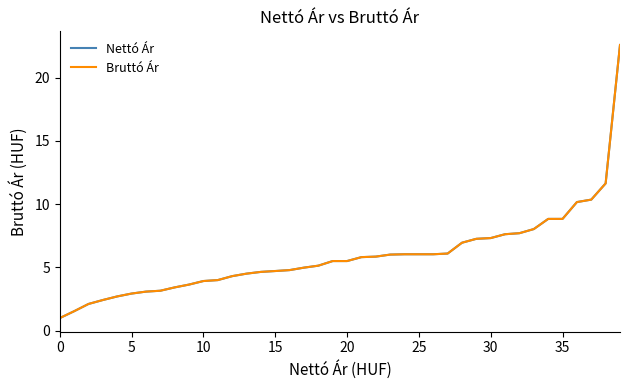

Which series has the widest spread of values?

Nettó Ár